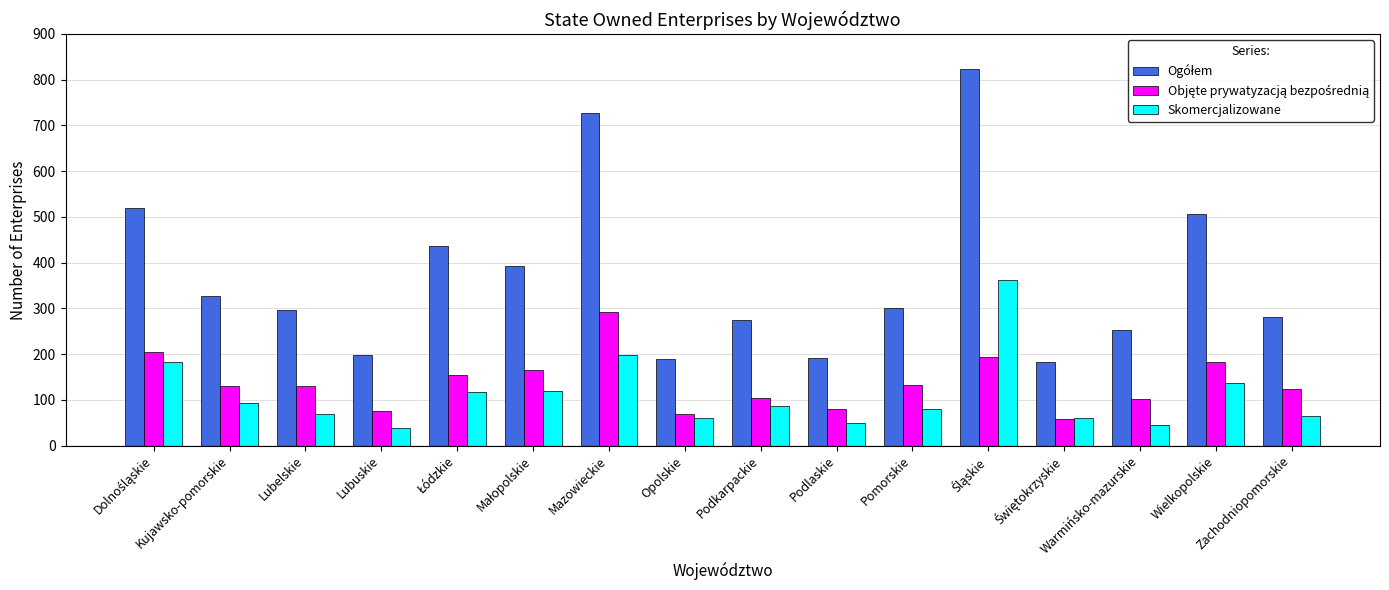

How many series are shown in this chart?

3